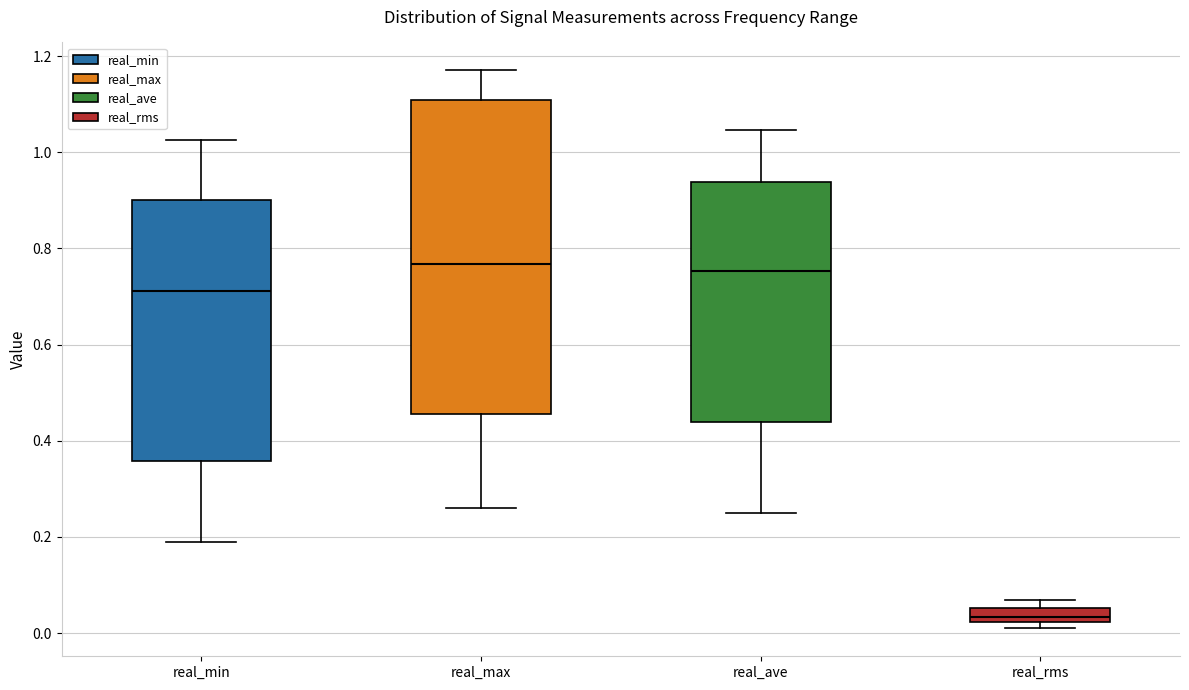

Where does the lower whisker of the box for real_max end on the y-axis? The values are not printed on the chart, so give them approximately, as read against the axis.

0.26